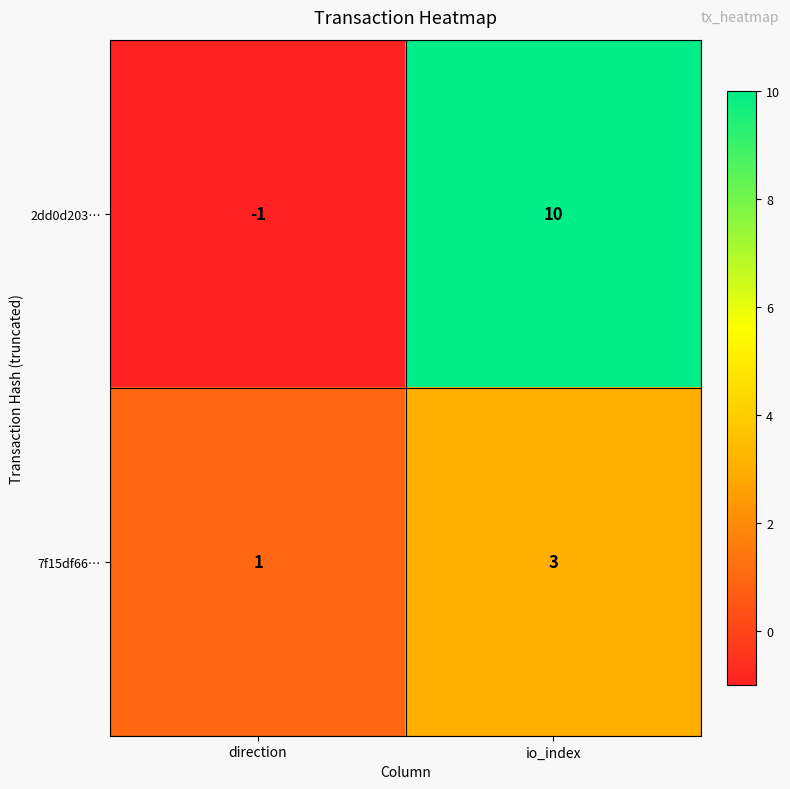

What is the sum of the 7f15df66… values at direction and io_index?

4